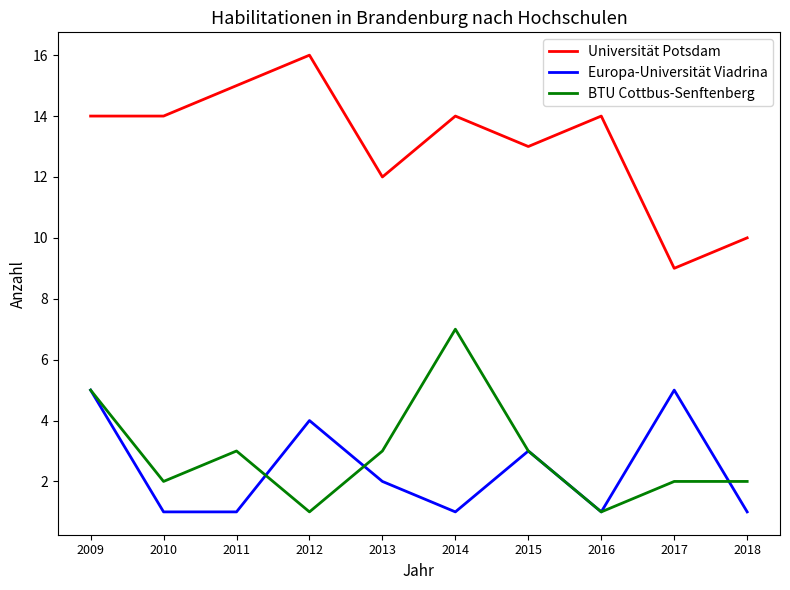

What is the total value across all series at 2017?

16